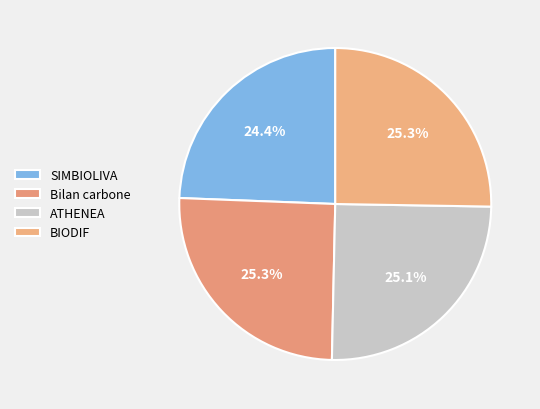

Rank the categories by value from highest to lowest.

Bilan carbone, BIODIF, ATHENEA, SIMBIOLIVA